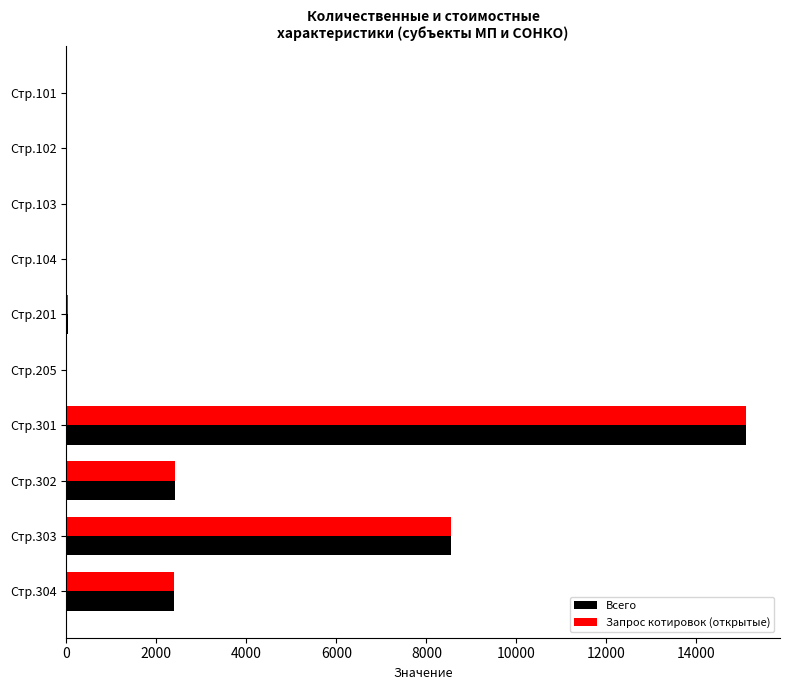

Where is Всего nearest to the value 7552?

Стр.303